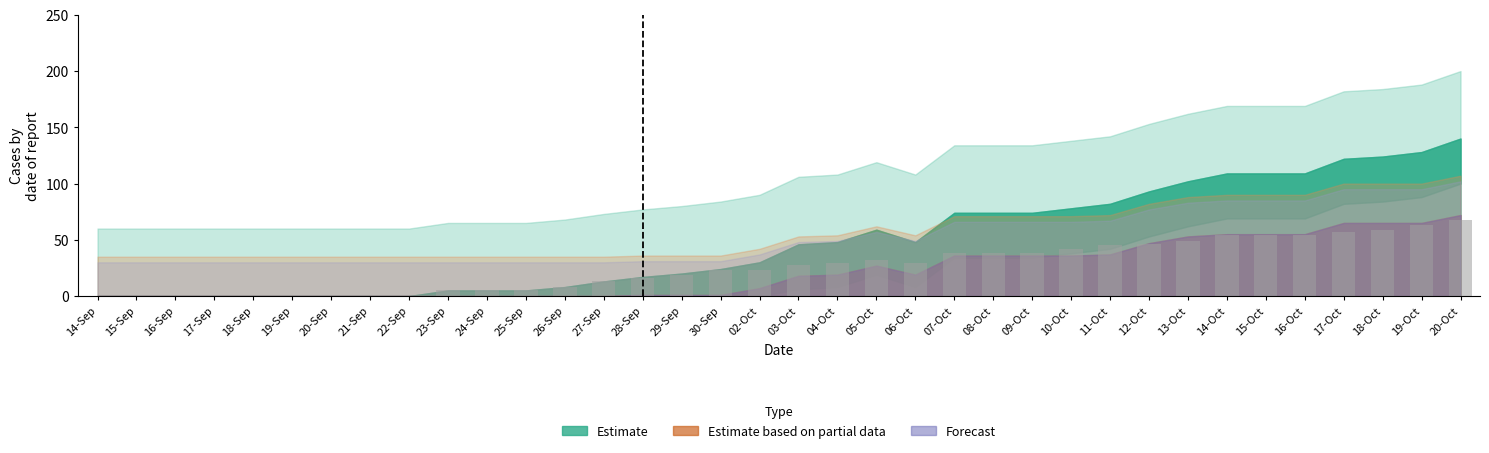

The chart shows a value of 33 at 02-Oct. True or false?

False